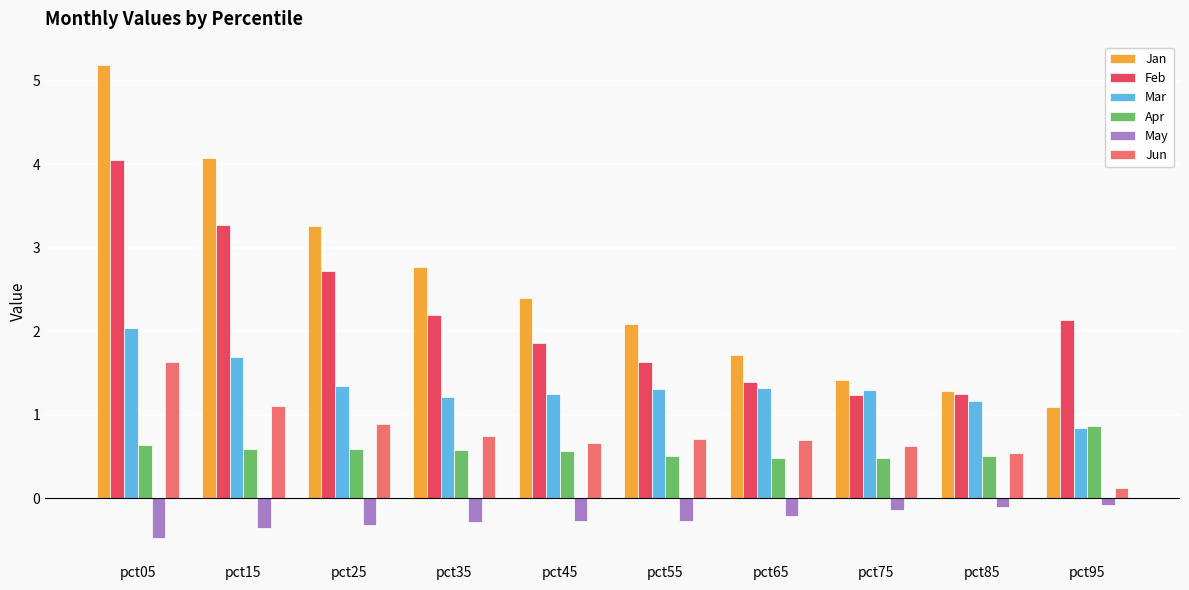

What is the spread (max minus min) of values at pct55?

2.4